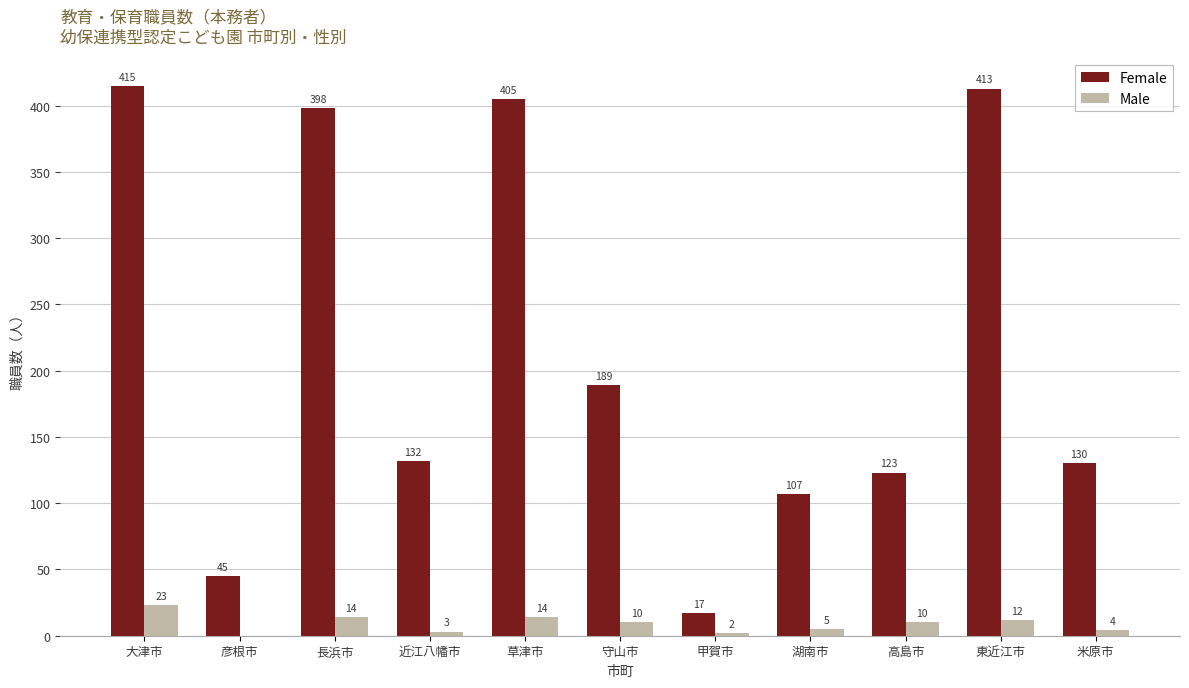

Which label corresponds to the largest value in the chart?

大津市